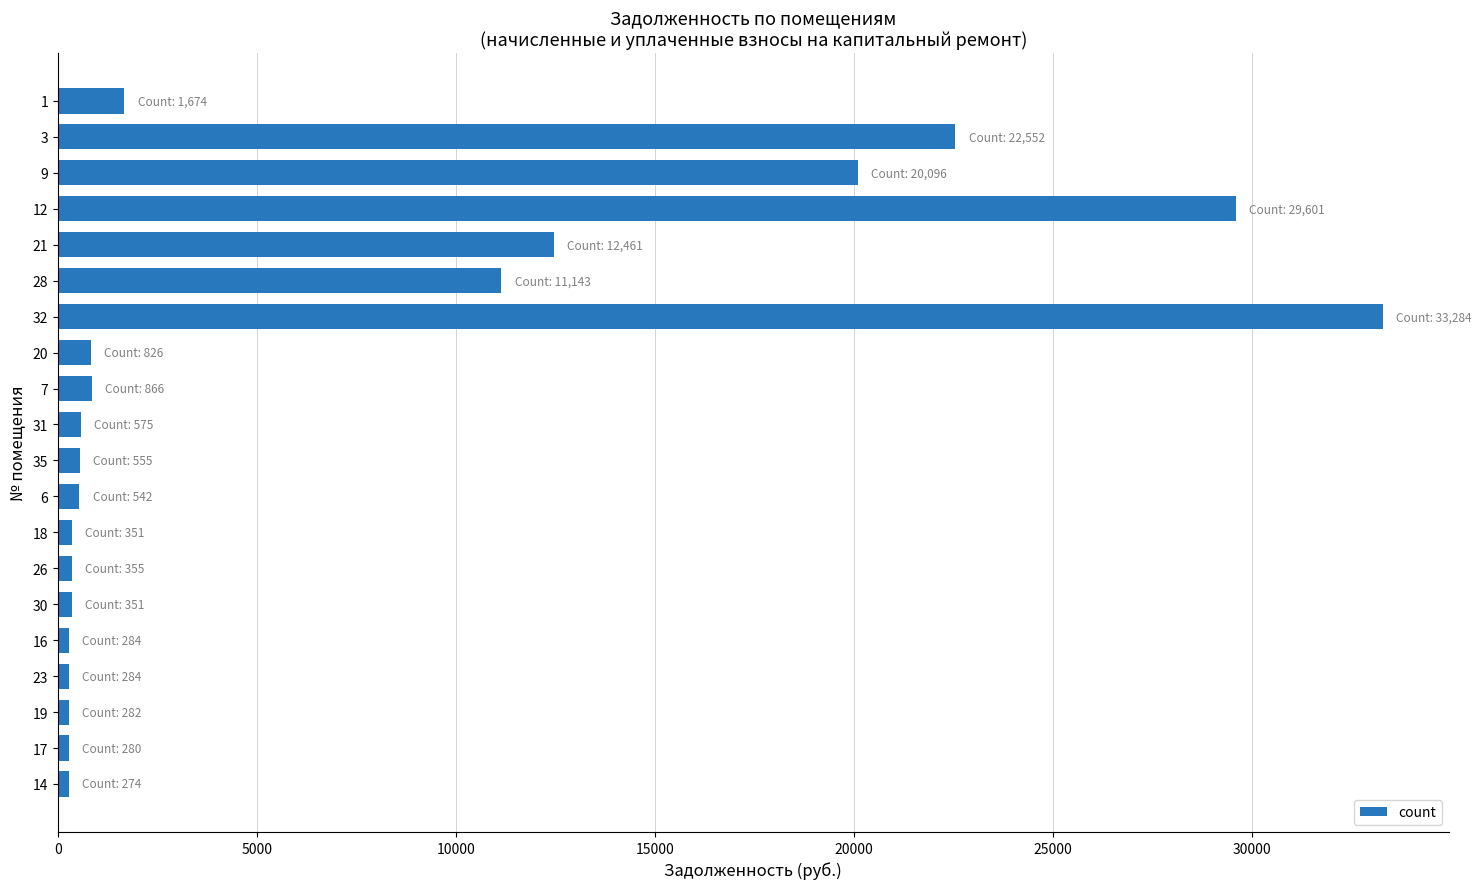

Read the value at 9.

20095.9